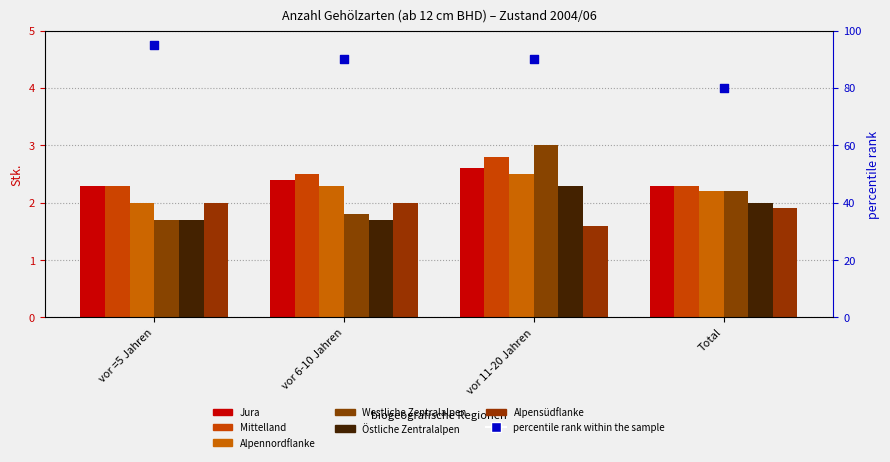

At which category is the sum across all series the highest?

vor 11-20 Jahren